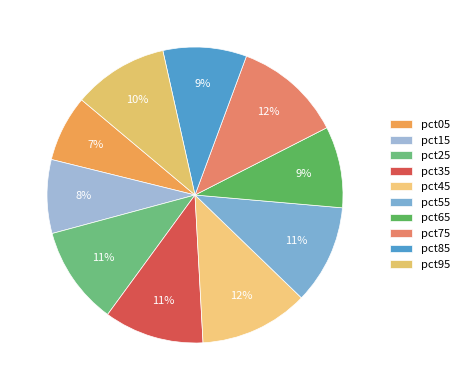

Count the number of slices in the pie.

10